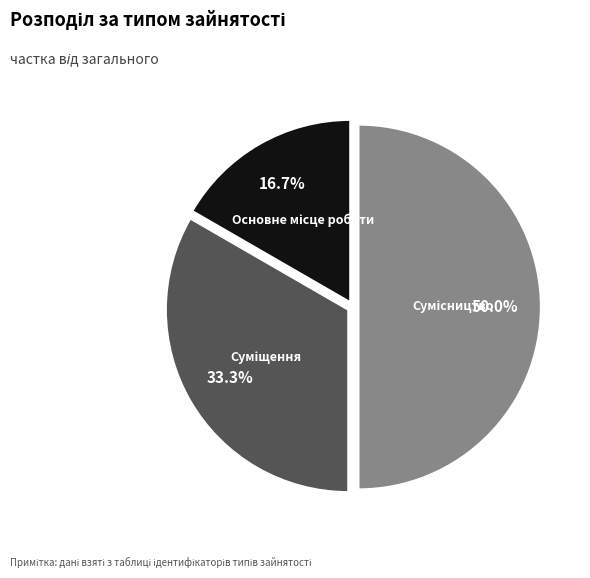

Count the number of slices in the pie.

3